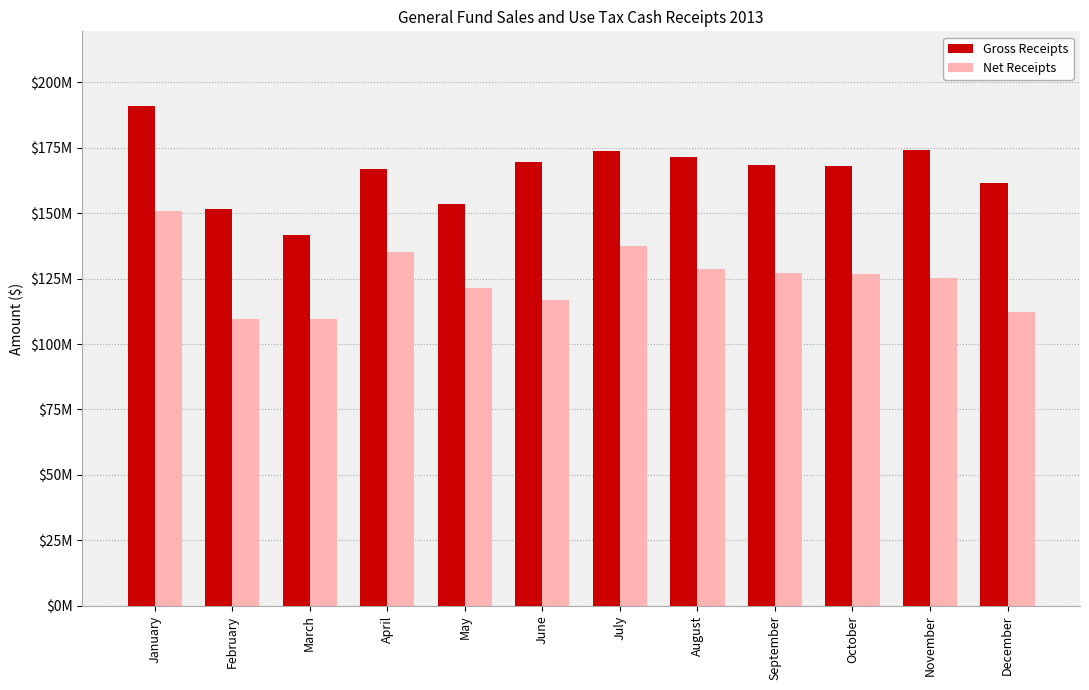

Which series changed the most between June and December?

Gross Receipts